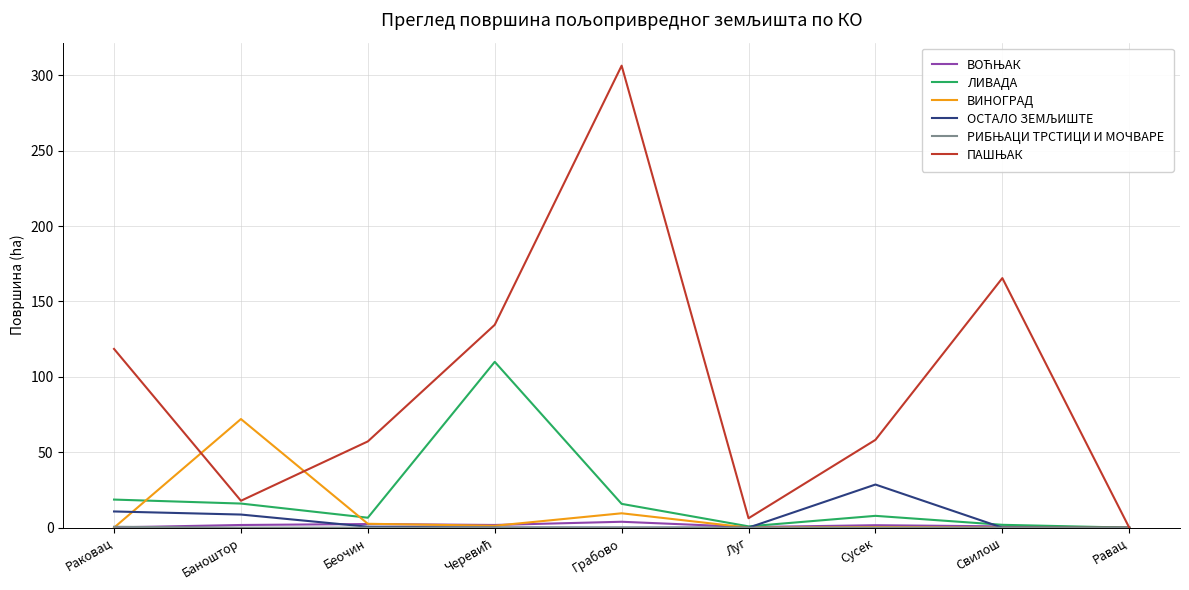

What is the maximum value for ЛИВАДА?

109.9